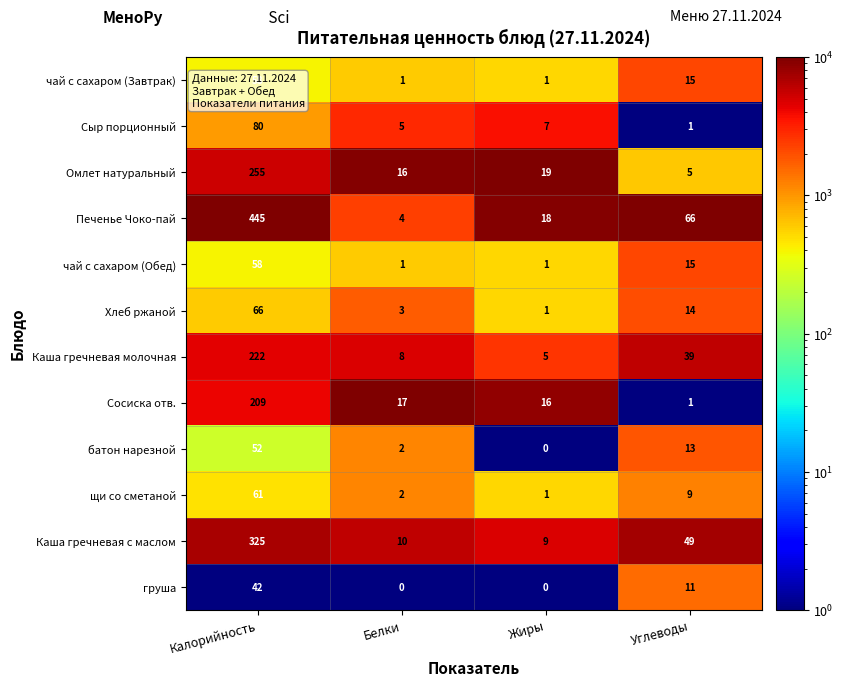

What is the highest value of the Сосиска отв. series?

209